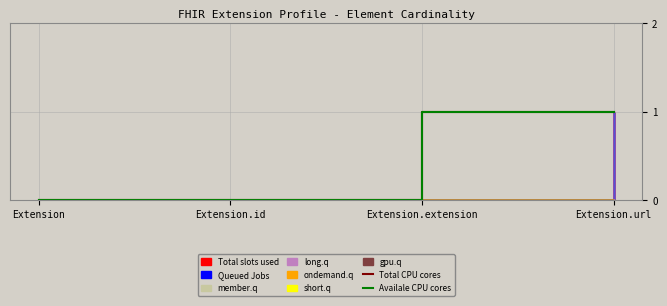

Rank the categories by Total CPU cores value from highest to lowest.

Extension.extension, Extension.url, Extension, Extension.id